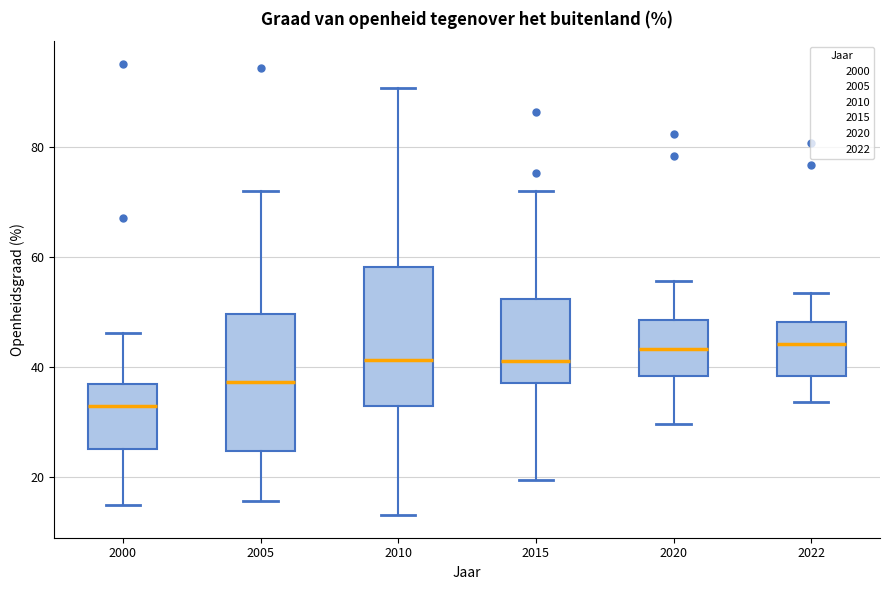

Reading left to right, transcribe this box plot: for each box, give where its median line is, the range the box spans, and where its two whiskers end, as read against the y-axis. The values are not printed on the chart, so give them approximately, as read against the axis.

2000: median 32, box 26 to 36, whiskers 14 to 46
2005: median 38, box 24 to 50, whiskers 16 to 72
2010: median 42, box 34 to 58, whiskers 14 to 90
2015: median 42, box 38 to 52, whiskers 20 to 72
2020: median 44, box 38 to 48, whiskers 30 to 56
2022: median 44, box 38 to 48, whiskers 34 to 54